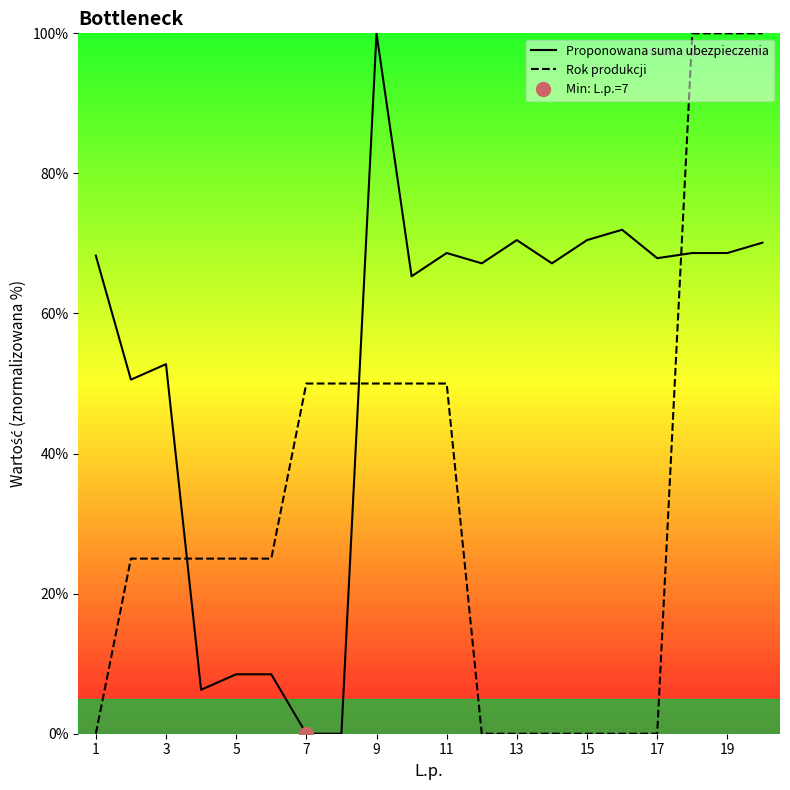

Rank the series by their average value, from highest to lowest.

Proponowana suma ubezpieczenia, Rok produkcji